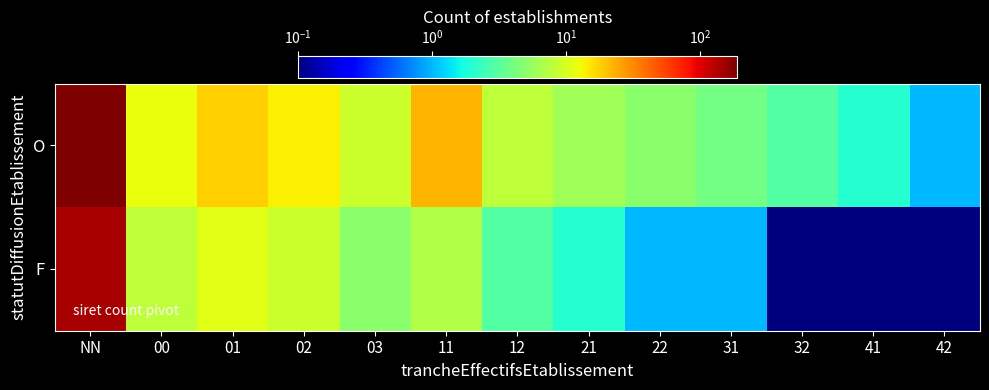

Reading left to right, list all the values displayed in this chart.

O: NN=187.0	00=12.0	01=18.0	02=14.0	03=9.0	11=22.0	12=8.0	21=6.0	22=5.0	31=4.0	32=3.0	41=2.0	42=1.0
F: NN=143.0	00=8.0	01=11.0	02=9.0	03=5.0	11=7.0	12=3.0	21=2.0	22=1.0	31=1.0	32=0.0	41=0.0	42=0.0